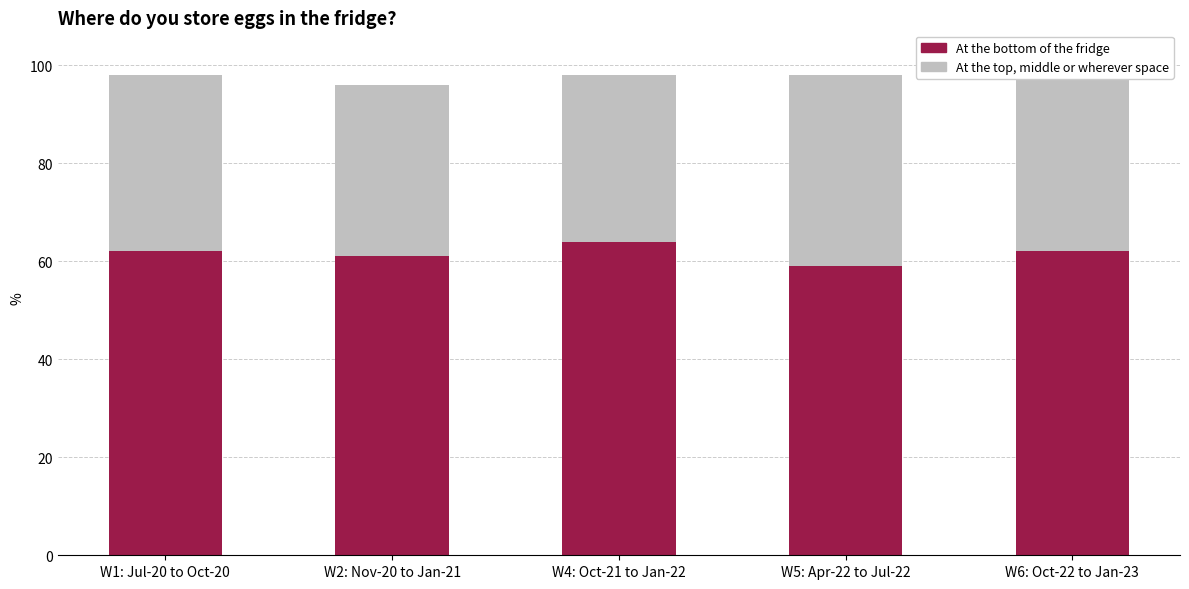

What is the lowest value of the At the bottom of the fridge series?

59